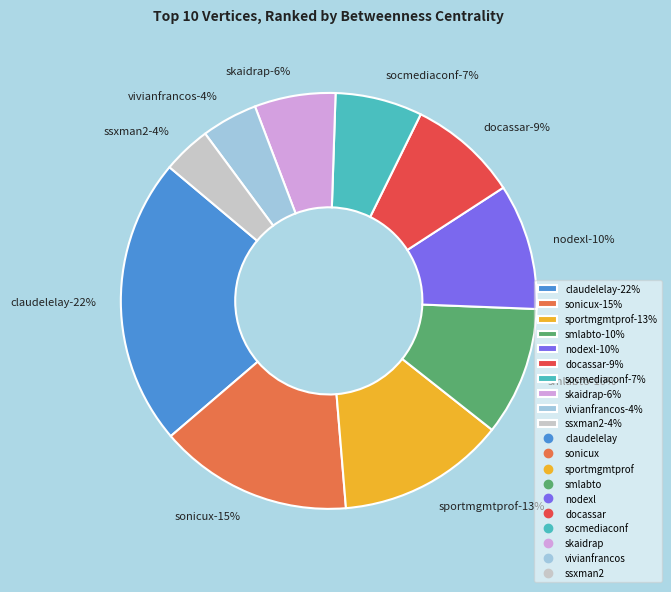

To the nearest percent, what is the difference between the ssxman2 and nodexl slice percentages?

6%